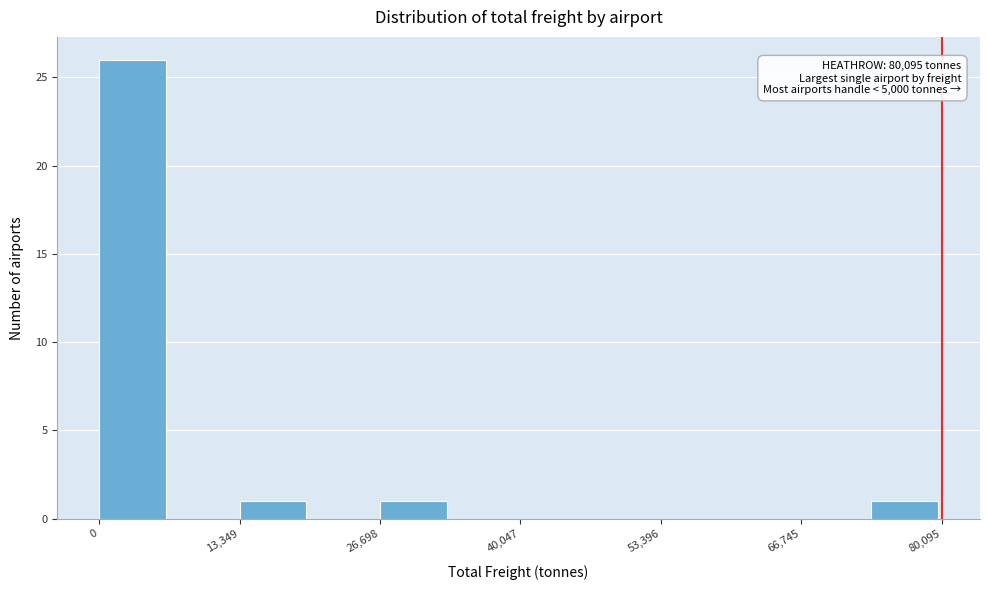

Around what value on the x-axis is the tallest bar? Give the approximate position of its centre, as read against the axis.

4000